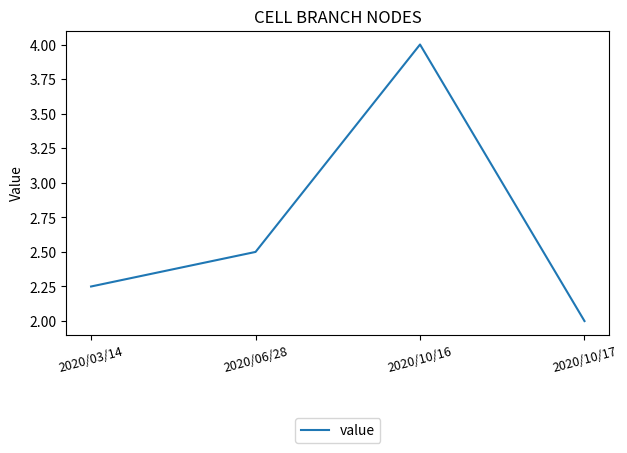

Count the values in the range 2 to 4.

4